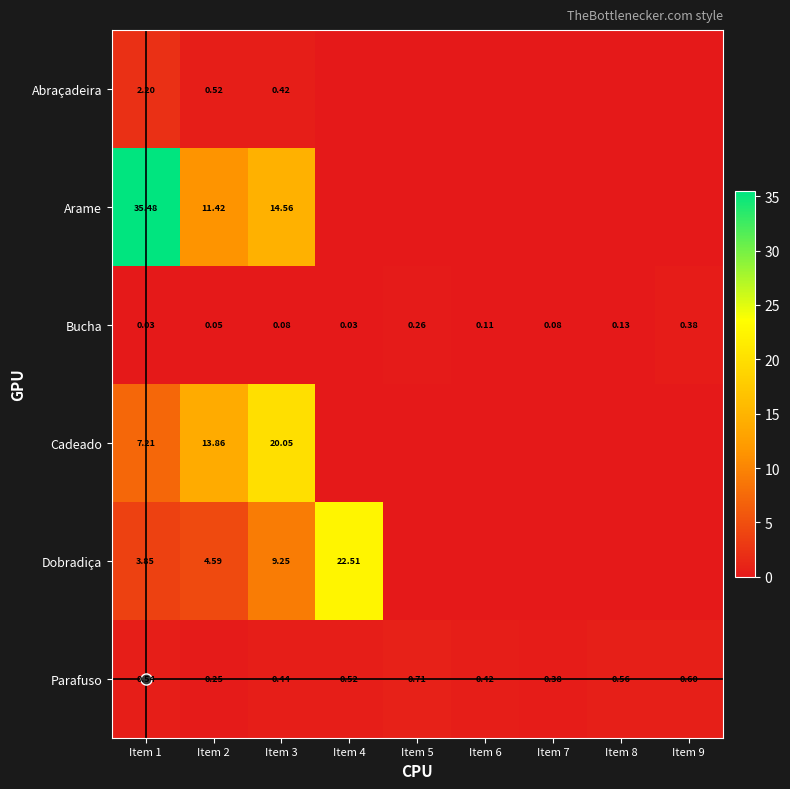

At Item 1, list the series in order from smallest to largest.

Bucha, Parafuso, Abraçadeira, Dobradiça, Cadeado, Arame